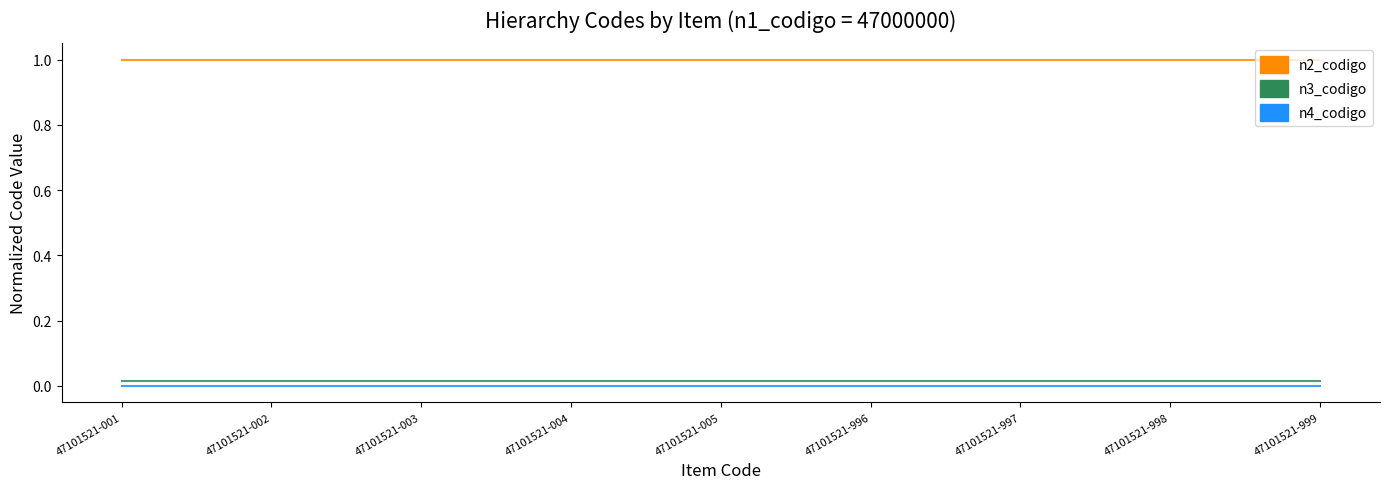

What are all the series names shown in the legend?

n2_codigo, n3_codigo, n4_codigo